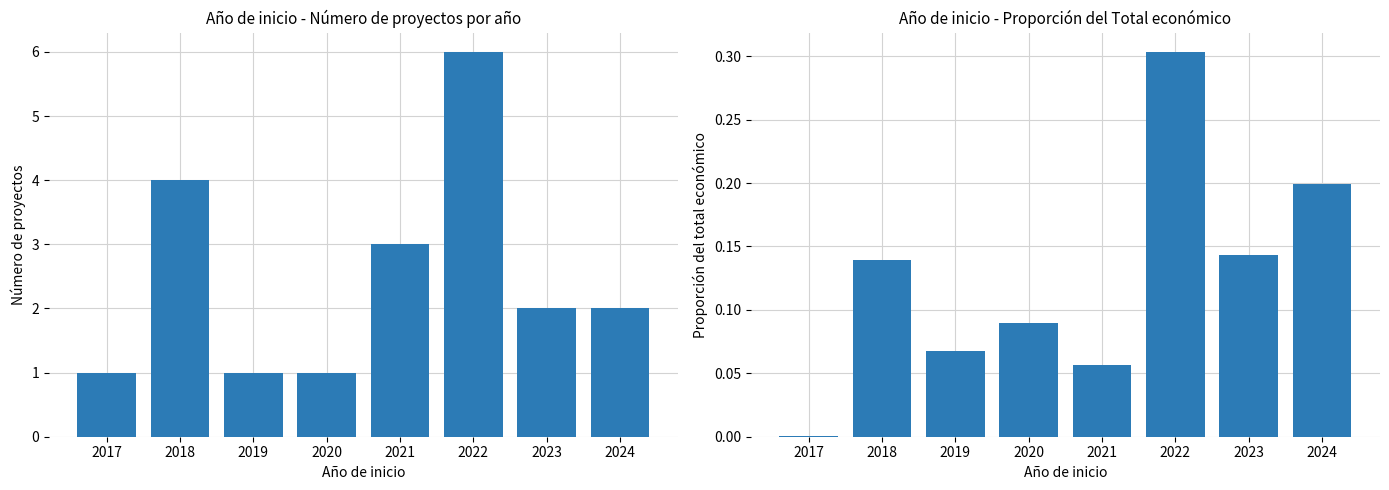

List the labels in order of Número de proyectos value, largest first.

2022, 2018, 2021, 2023, 2024, 2017, 2019, 2020